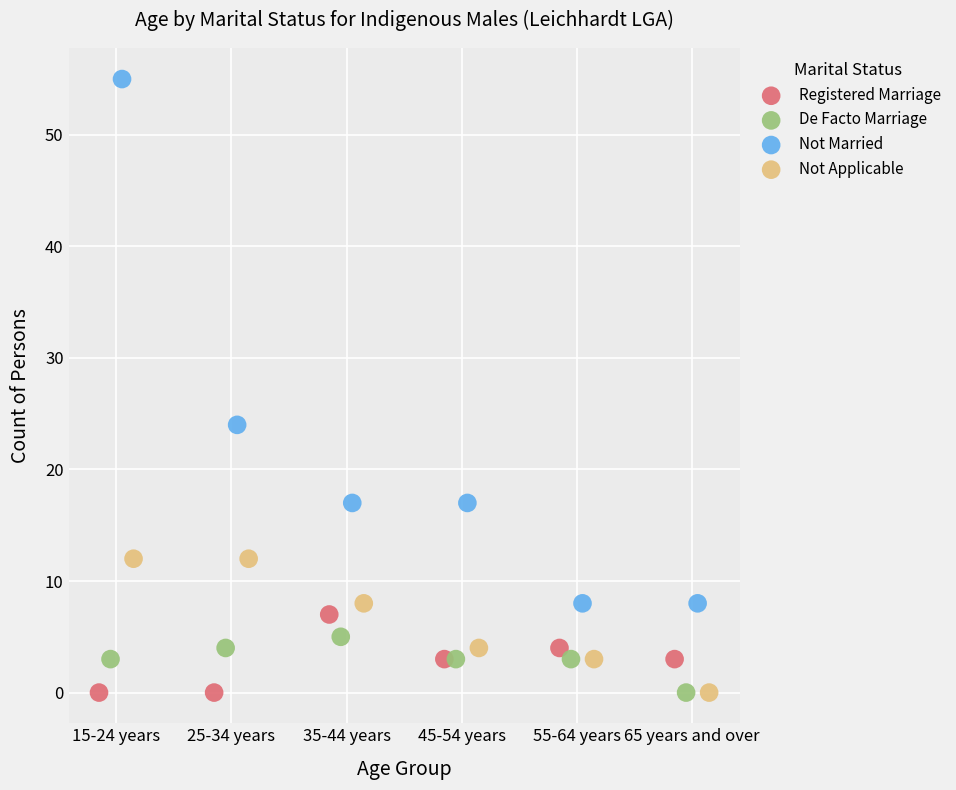

What are all the series names shown in the legend?

Registered Marriage, De Facto Marriage, Not Married, Not Applicable